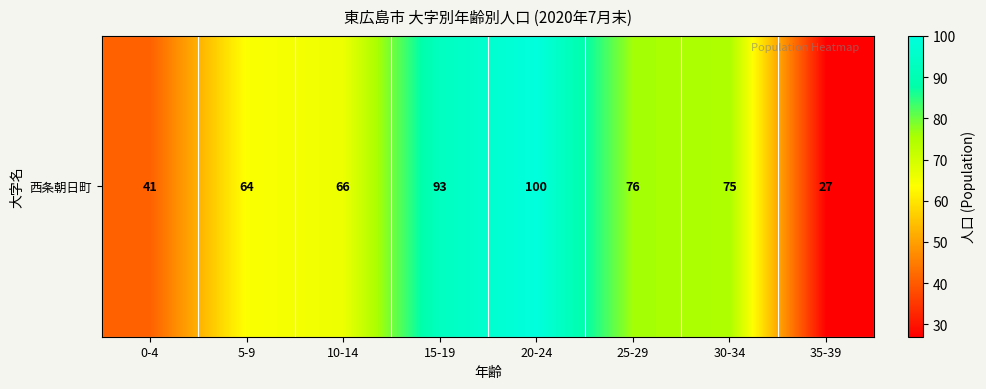

Where is the data nearest to the value 63?

5-9